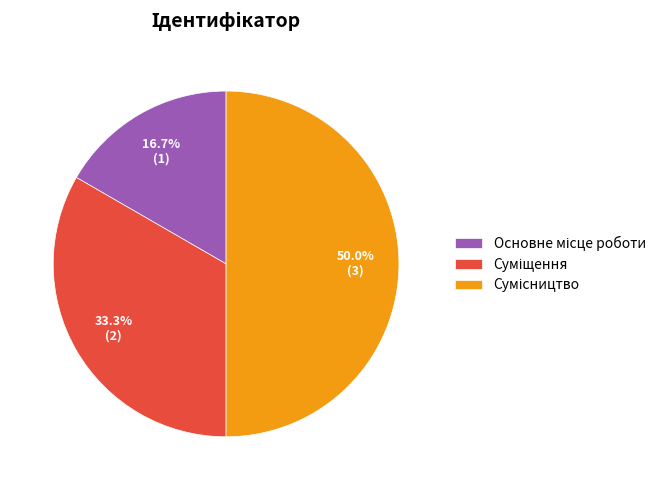

Rank the categories by value from lowest to highest.

Основне місце роботи, Суміщення, Сумісництво